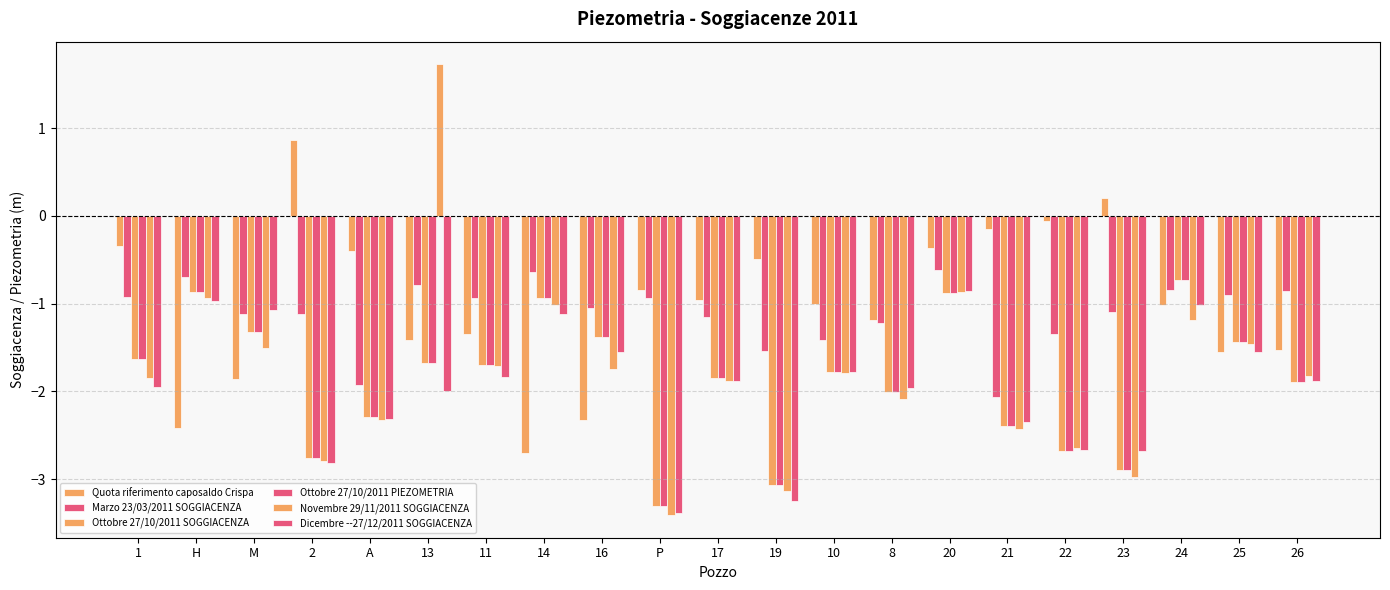

At which label does Quota riferimento caposaldo Crispa first exceed -1?

1